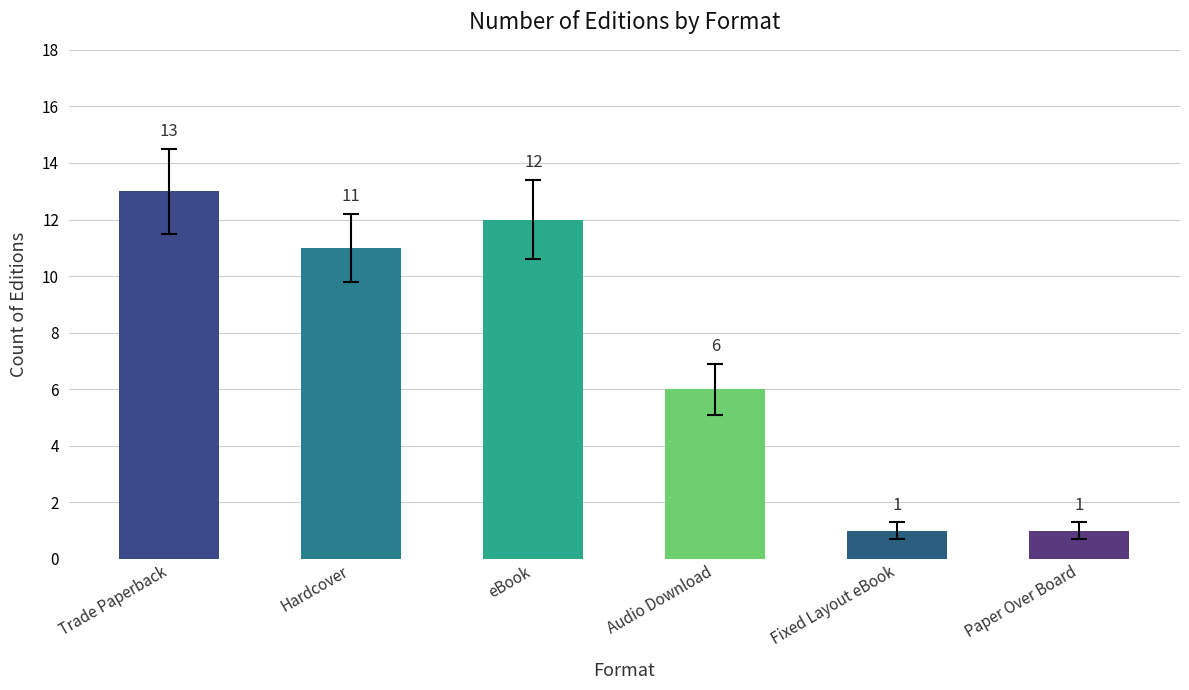

What is the average value?

7